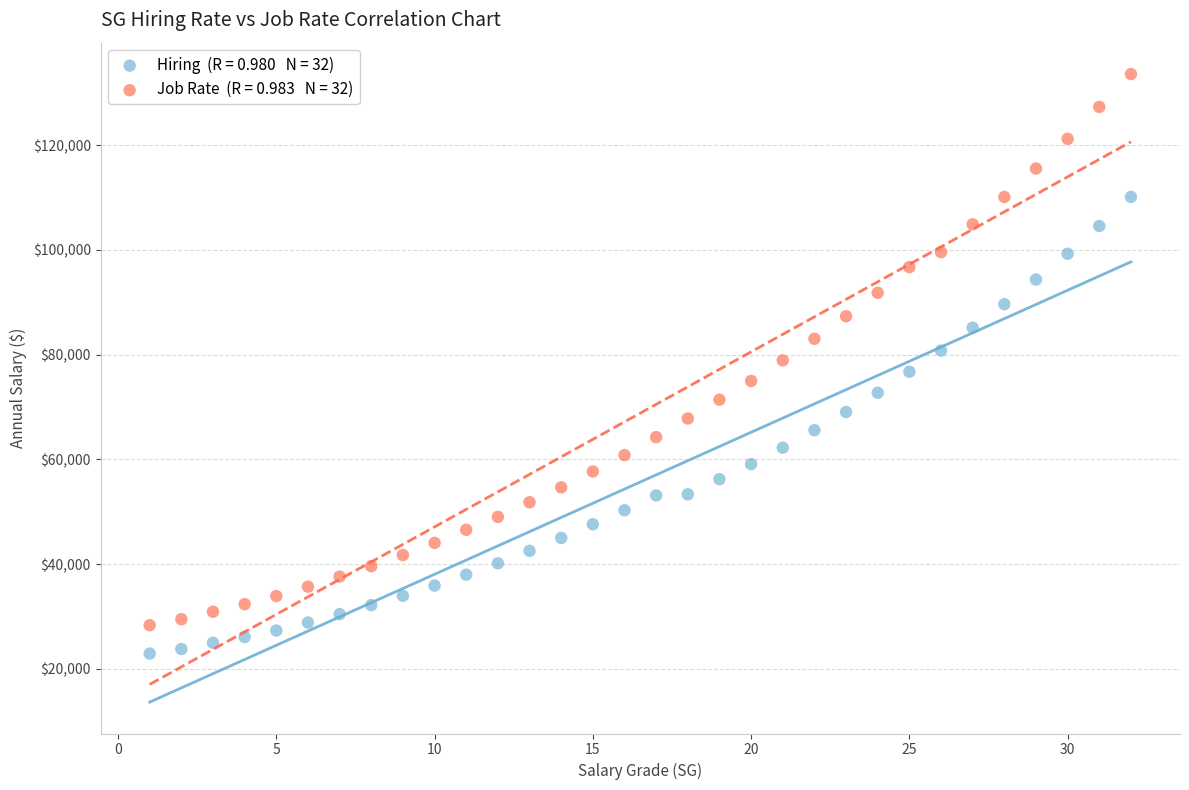

Across all data points, what is the range of X values (max minus min)?

31.0